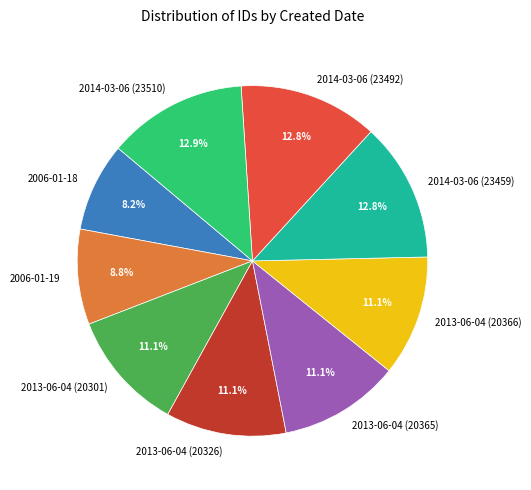

Between 2006-01-19 and 2014-03-06 (23459), which is larger?

2014-03-06 (23459)